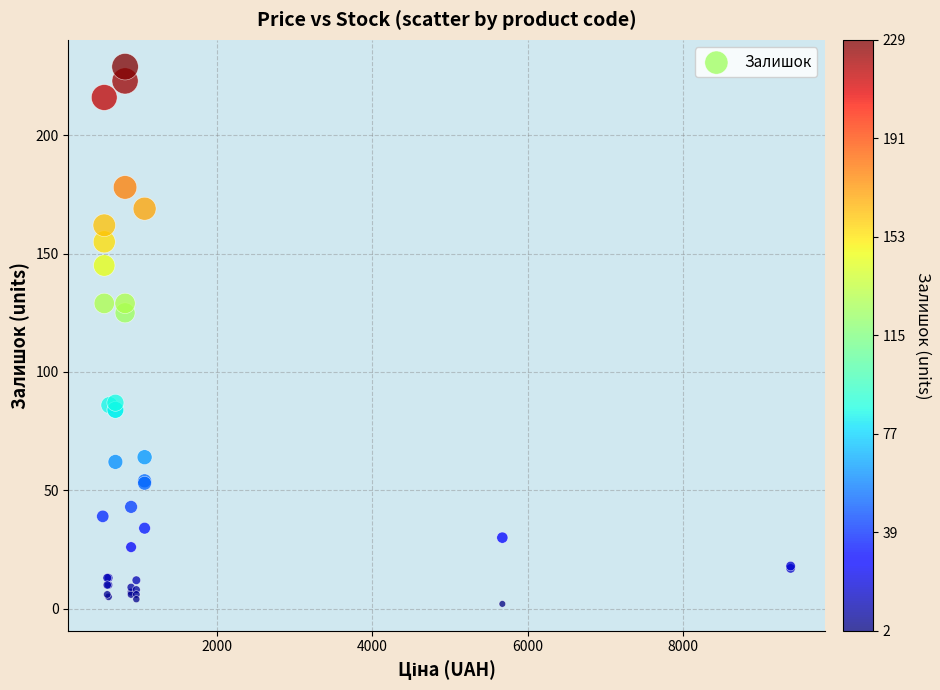

What Y value in the scatter plot is closest to 115?

125